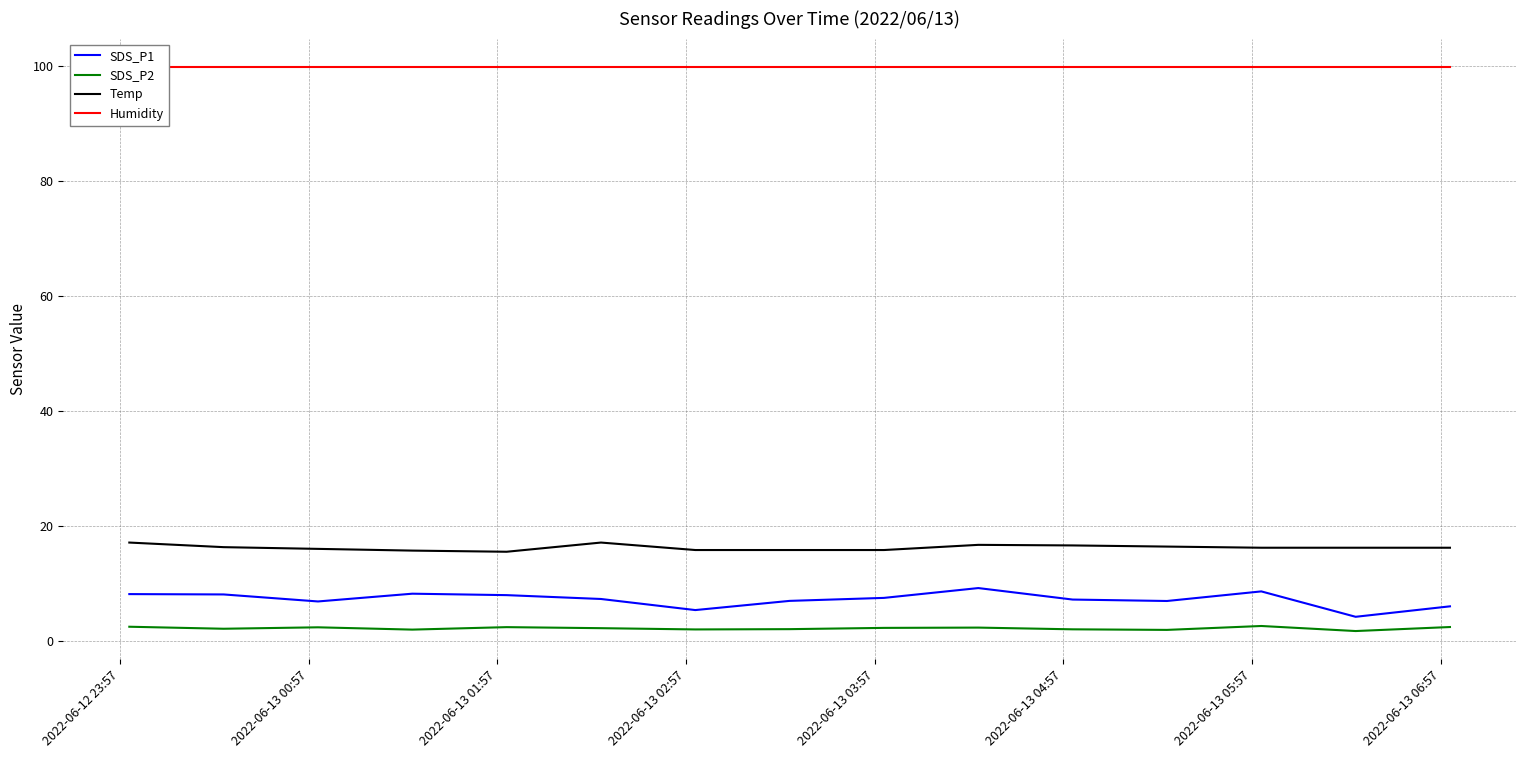

True or false: SDS_P2 and Humidity cross at least once.

False